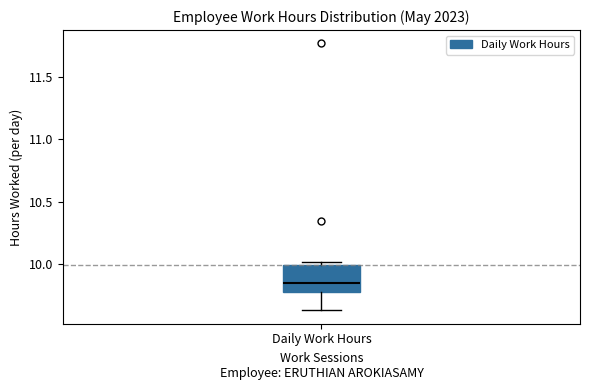

Transcribe this box plot: give where the median line is, the range the box spans, and where the two whiskers end, as read against the y-axis. The values are not printed on the chart, so give them approximately, as read against the axis.

median 9.85, box 9.80 to 10.00, whiskers 9.65 to 10.00 (just above the box's upper edge)